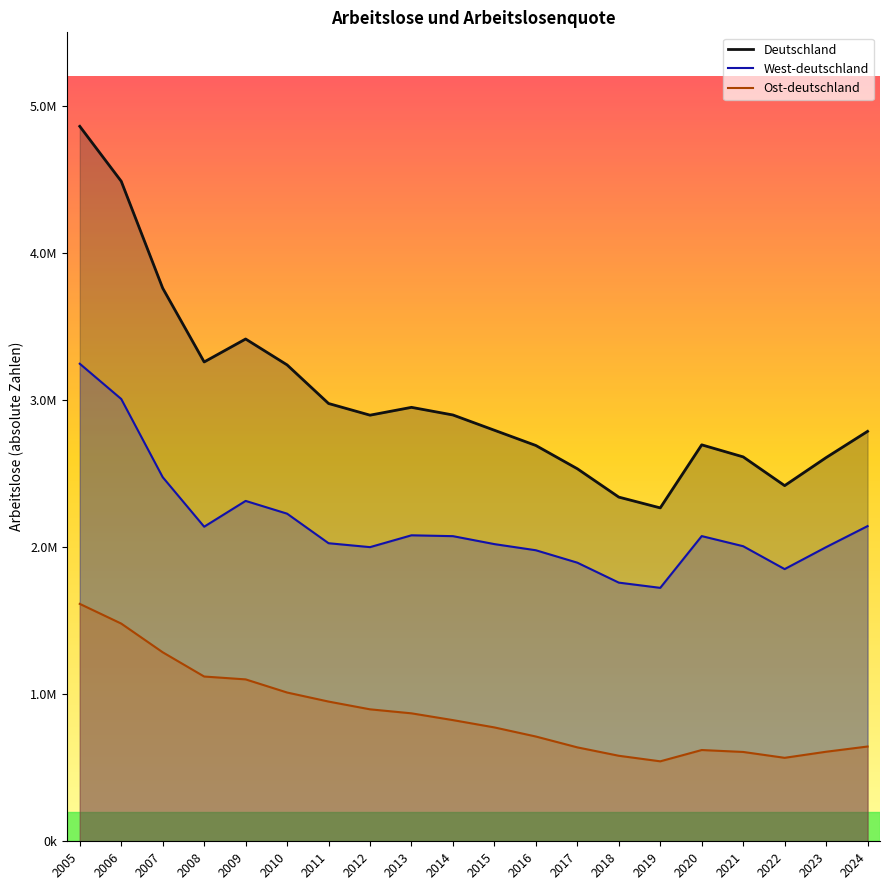

In West-deutschland, how many points are higher than both neighbors (excluding endpoints)?

3